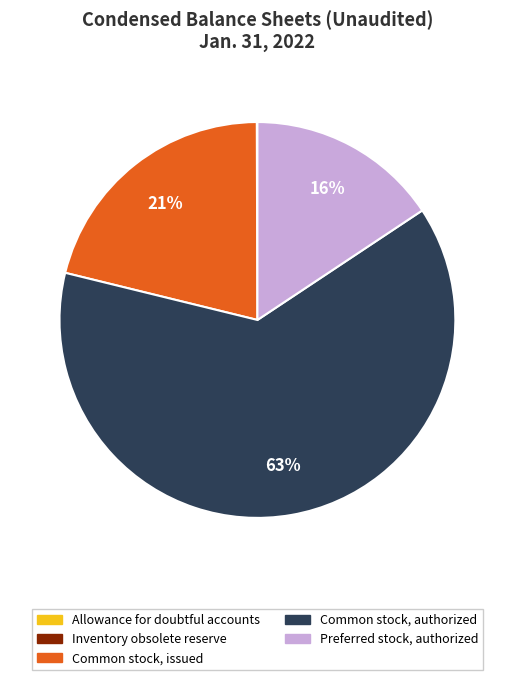

Which slice is the largest?

Common stock, authorized